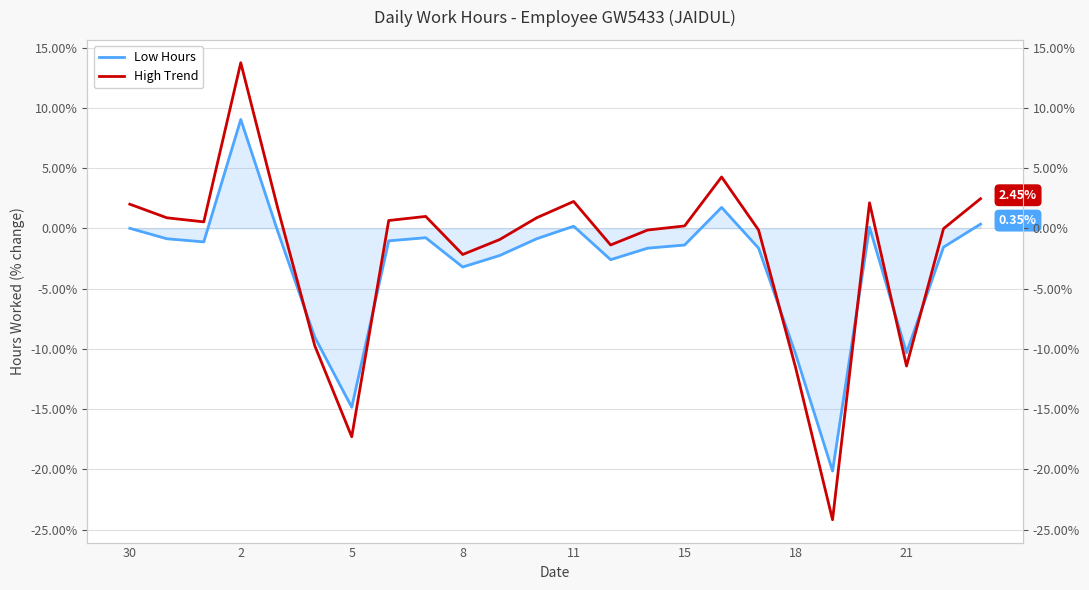

Which series changed the most between 18 and 16?

High Trend